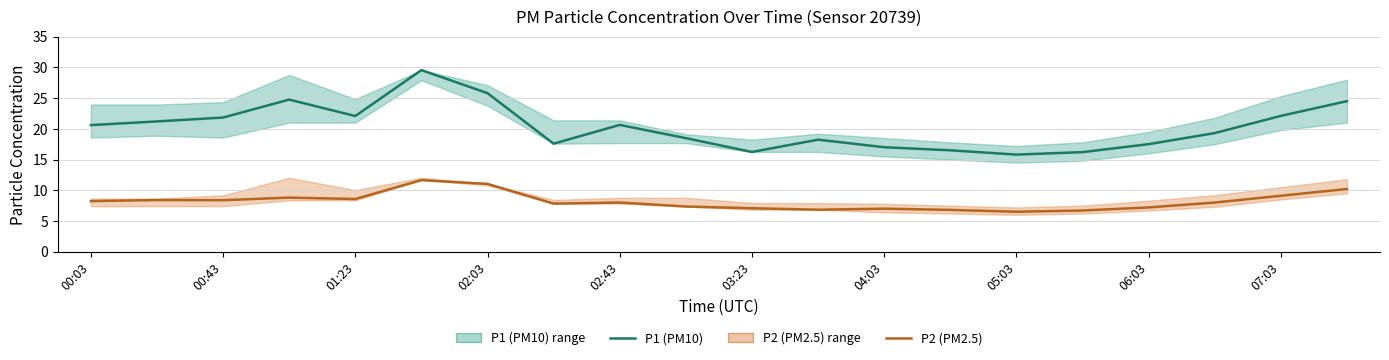

Which series has the largest total across all categories?

P1 (PM10)